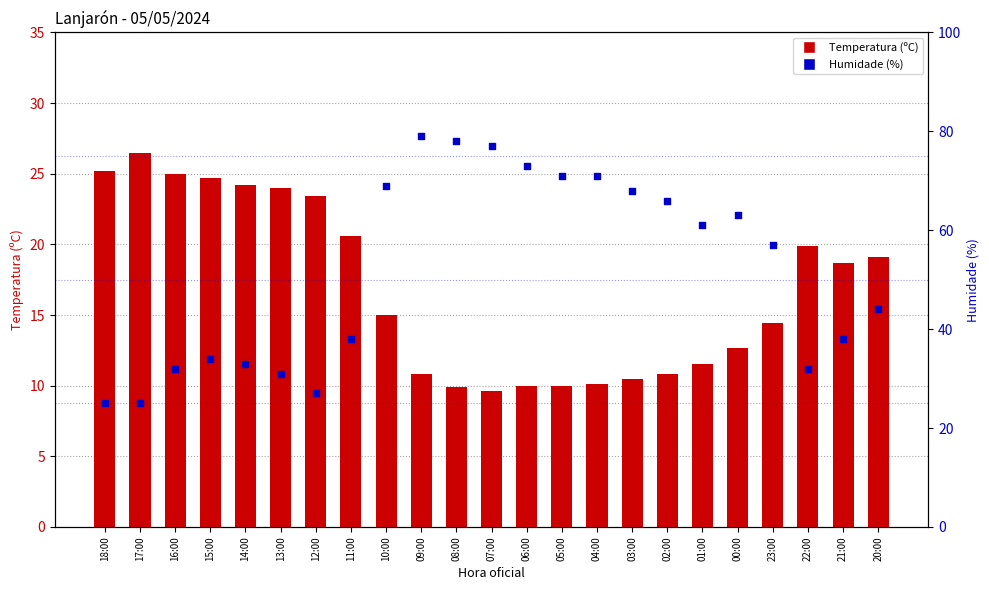

What is the total value across all series at 13:00?

55.0